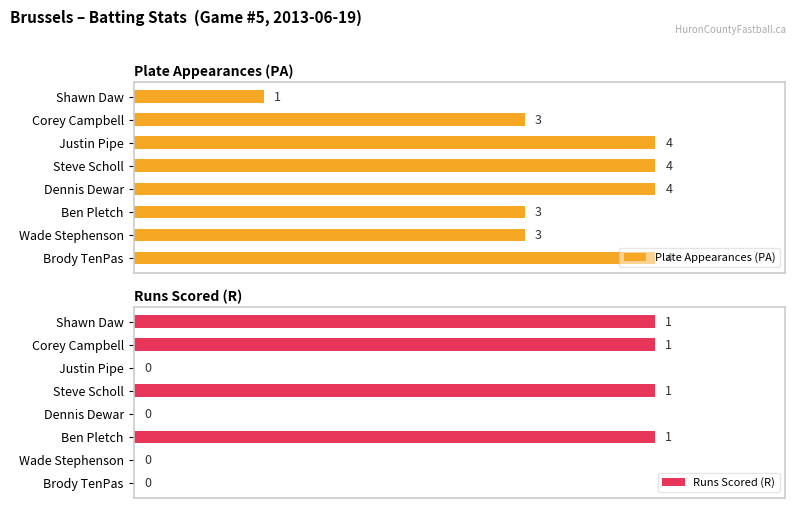

How many values in the Runs Scored (R) series are below 1?

4